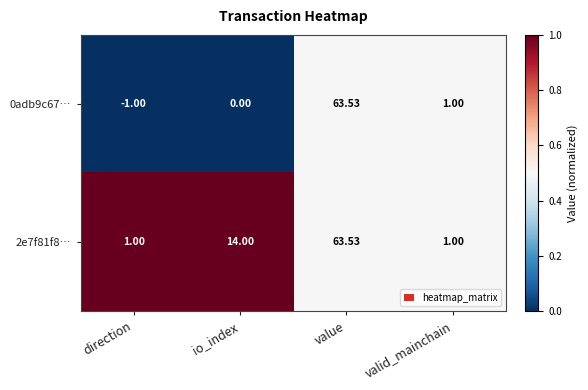

How many data points does each series have?

4